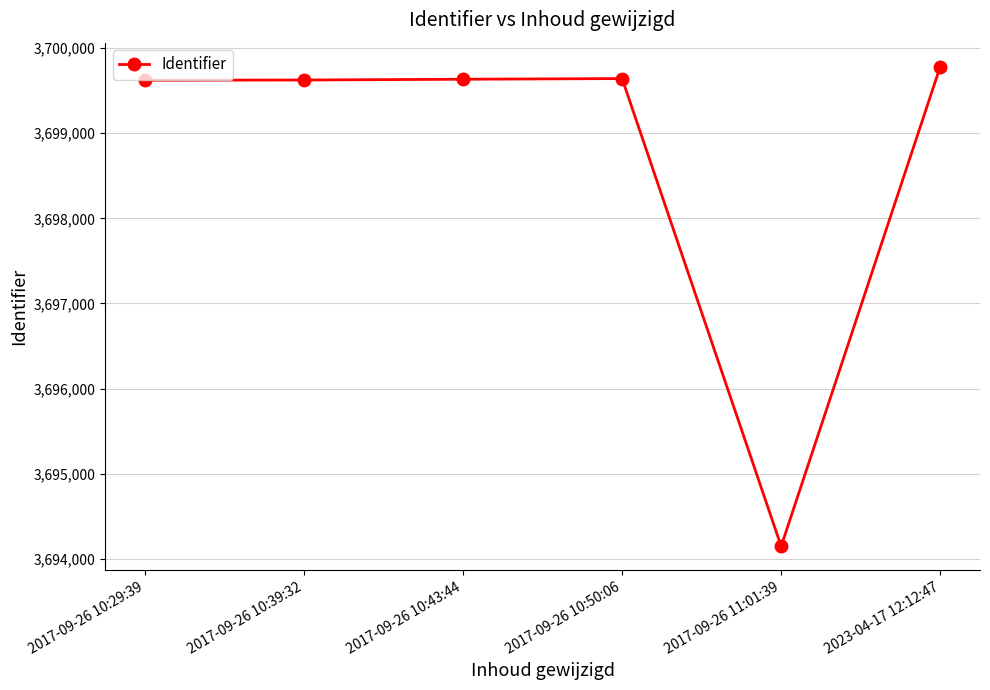

True or false: there are more than 0 points higher than both neighbors.

True